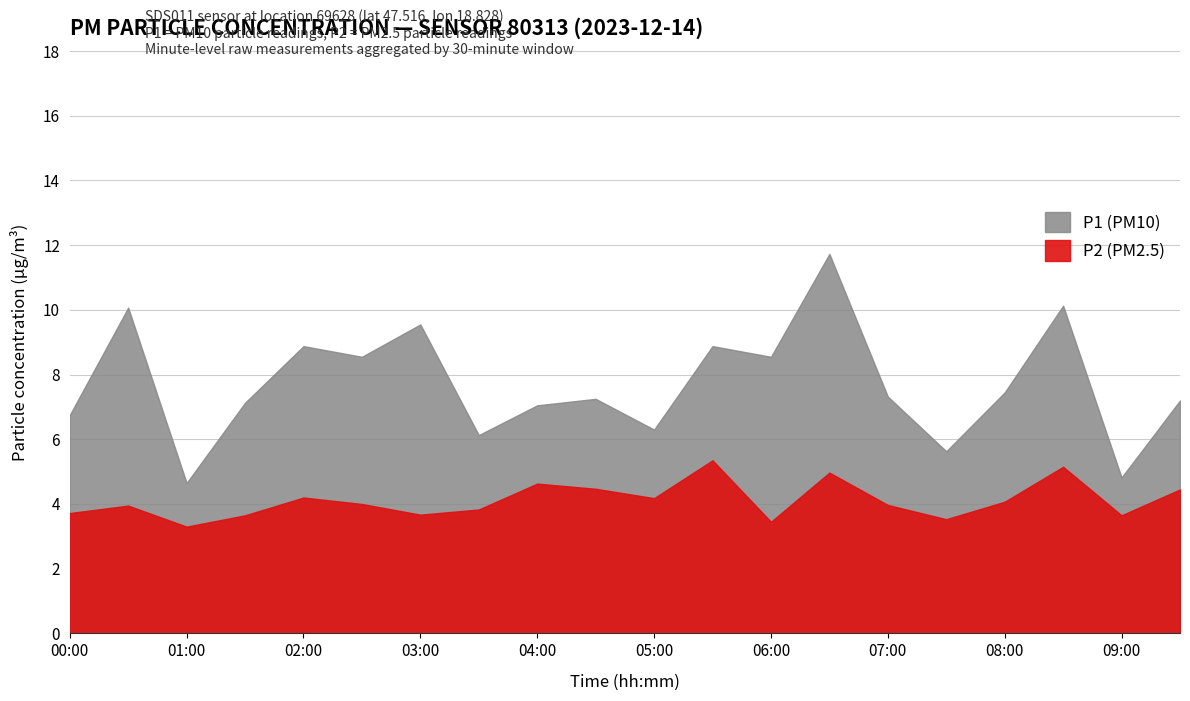

Count the number of data series in this chart.

2